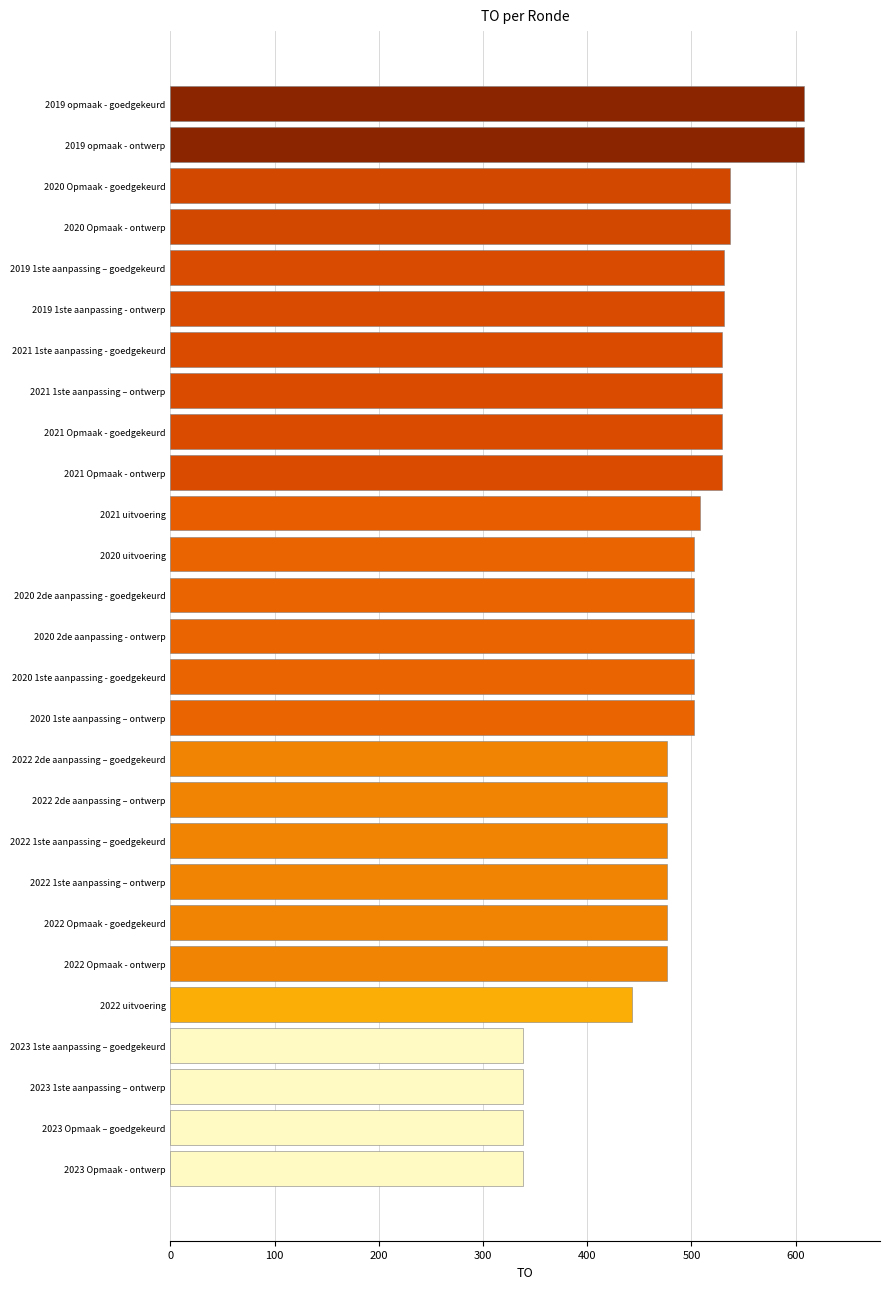

What is the difference between the second highest and minimum values?

270